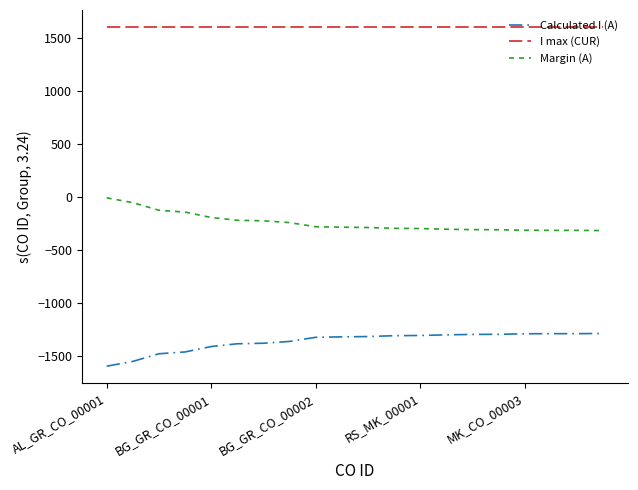

Which series has the largest total across all categories?

I max (CUR)